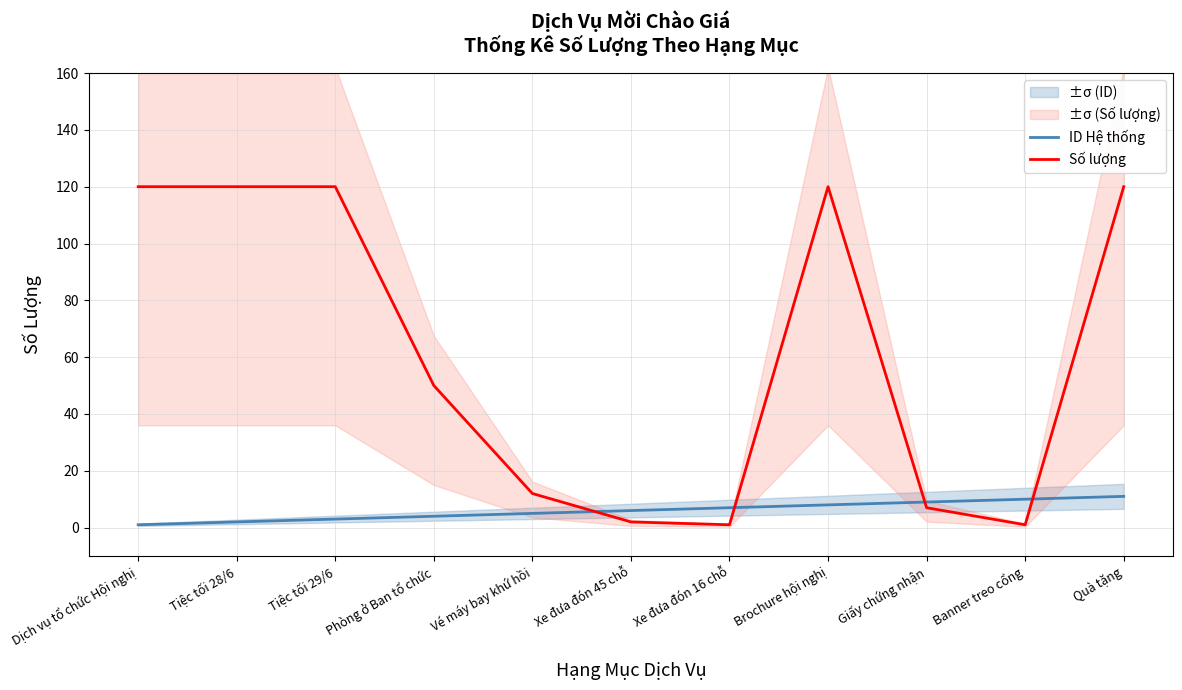

At which category is the sum across all series the highest?

Quà tặng